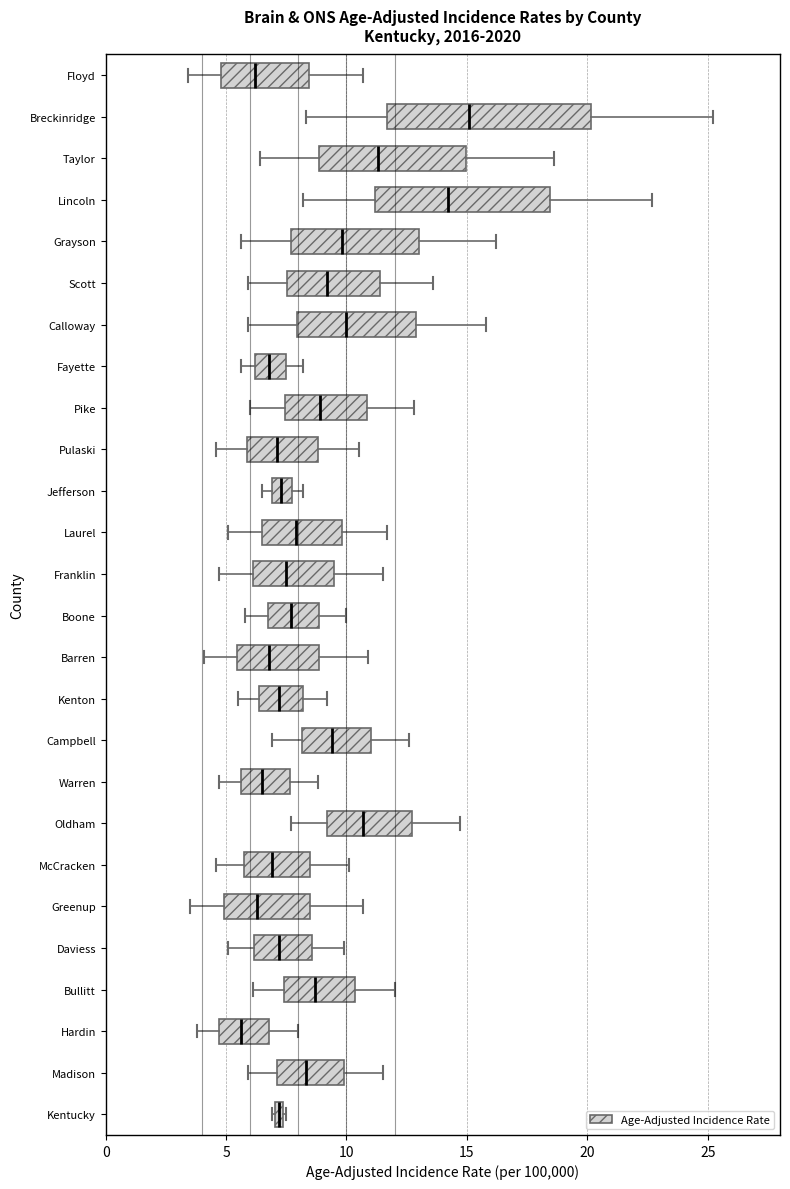

Comparing the boxes themselves (not the whiskers), which one is the widest?

Breckinridge